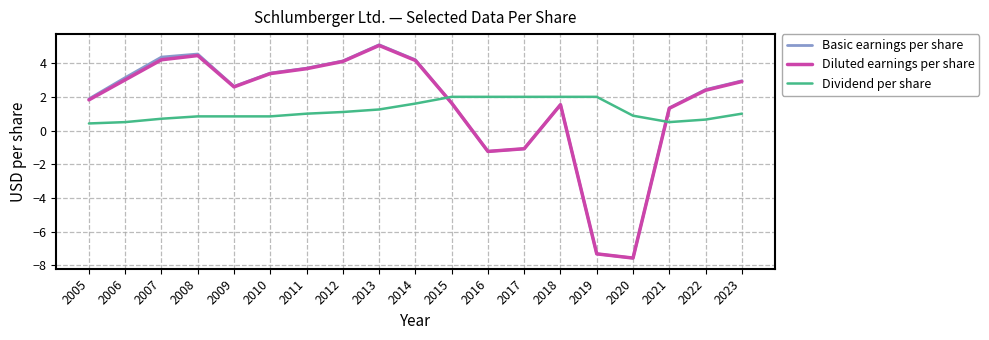

What are all the series names shown in the legend?

Basic earnings per share, Diluted earnings per share, Dividend per share